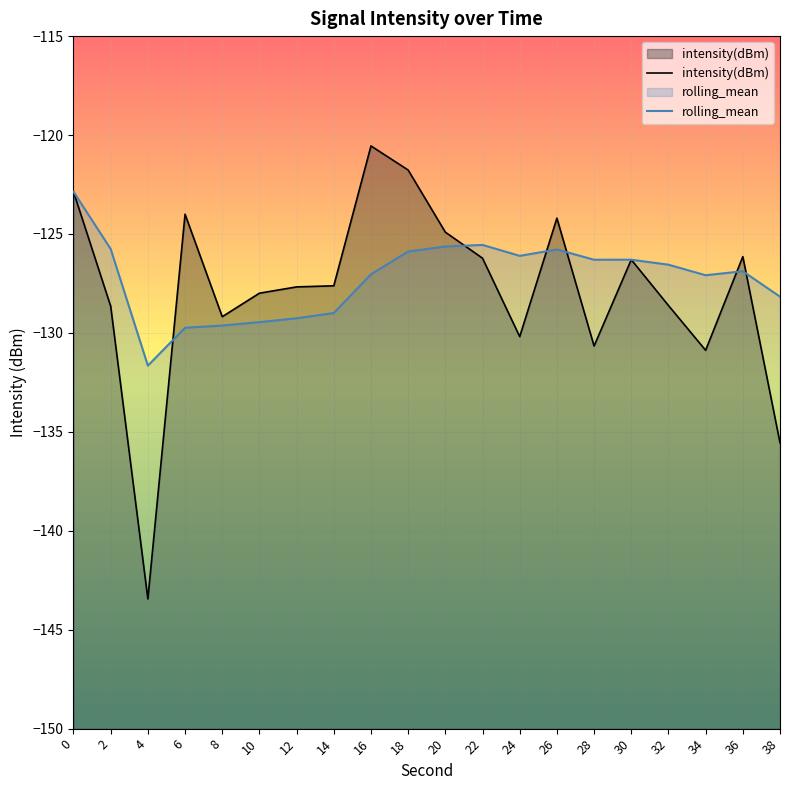

What is the difference between the second highest and second lowest values in the intensity(dBm) series?

13.8